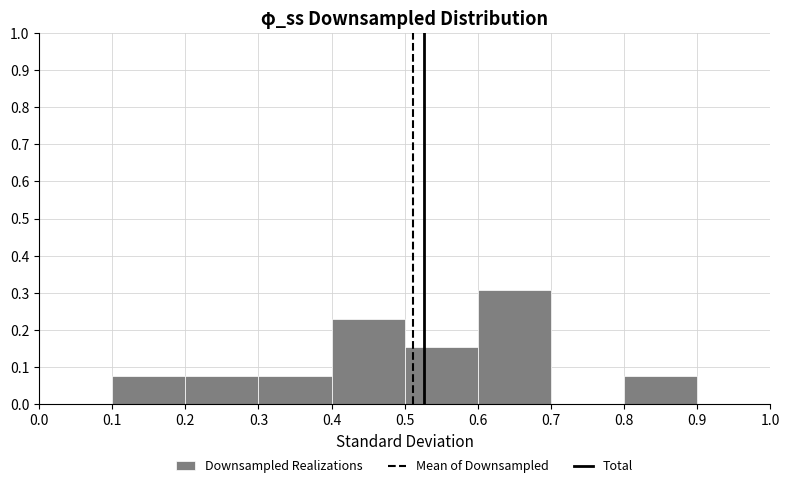

What is the sum of all values?

1.0